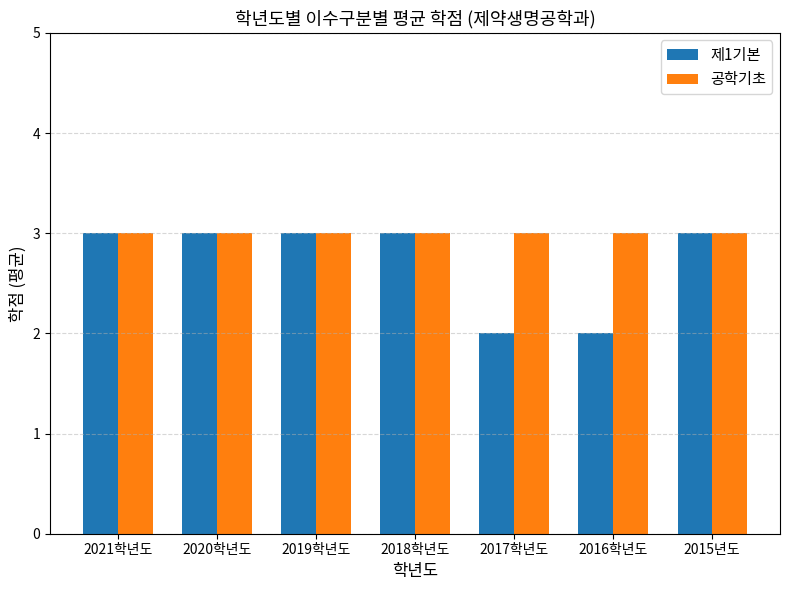

What position from the right is 2021학년도?

7